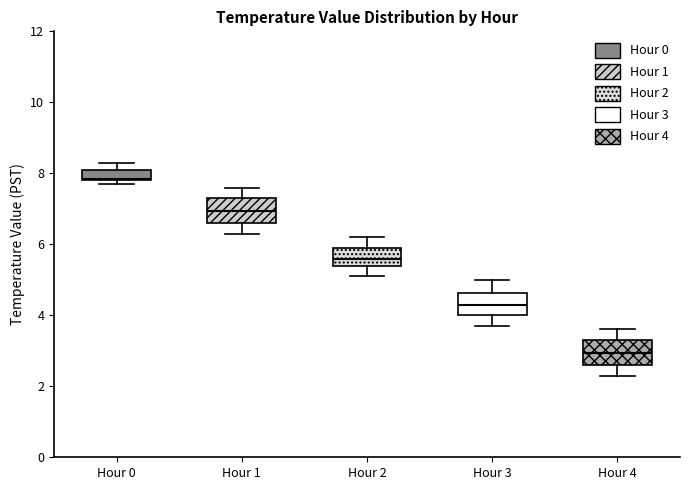

Where does the upper whisker of the box for Hour 2 end on the y-axis? The values are not printed on the chart, so give them approximately, as read against the axis.

6.2